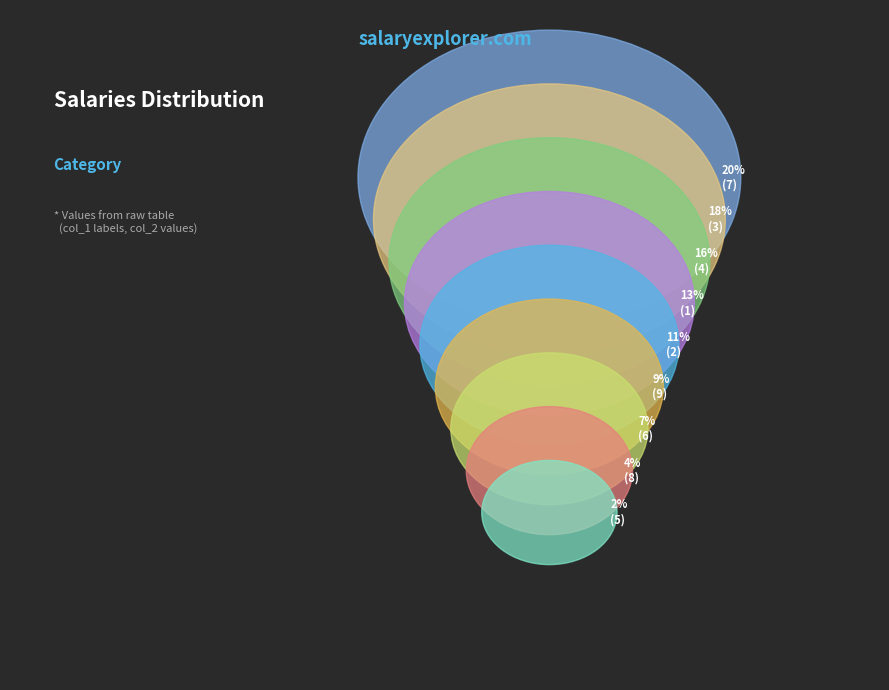

To the nearest percent, what is the difference between the largest and smallest slice percentages?

18%